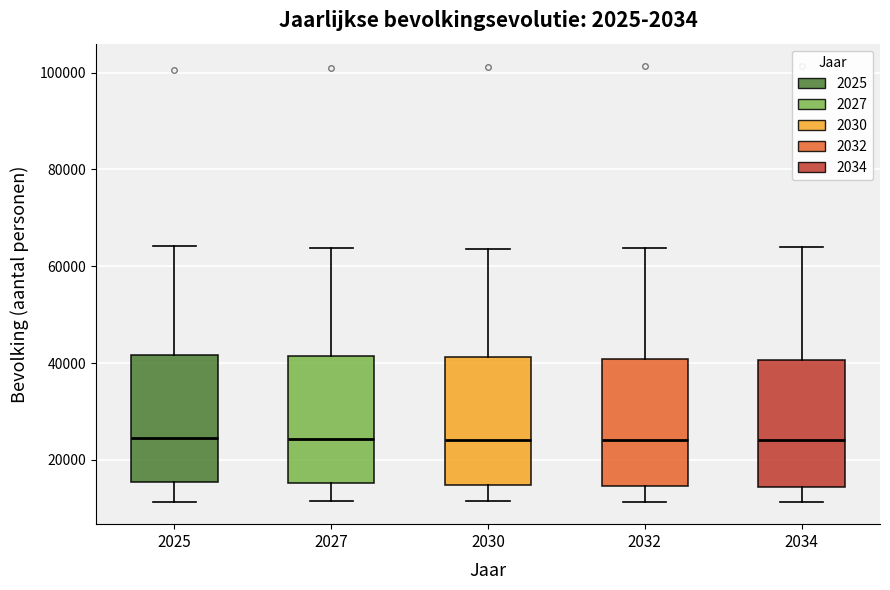

Reading left to right, read every box against the y-axis: the position of its median line, the range the box covers, and the ends of its whiskers. The values are not printed on the chart, so give them approximately, as read against the axis.

2025: median 24000, box 16000 to 42000, whiskers 12000 to 64000
2027: median 24000, box 16000 to 42000, whiskers 12000 to 64000
2030: median 24000, box 14000 to 42000, whiskers 12000 to 64000
2032: median 24000, box 14000 to 40000, whiskers 12000 to 64000
2034: median 24000, box 14000 to 40000, whiskers 12000 to 64000